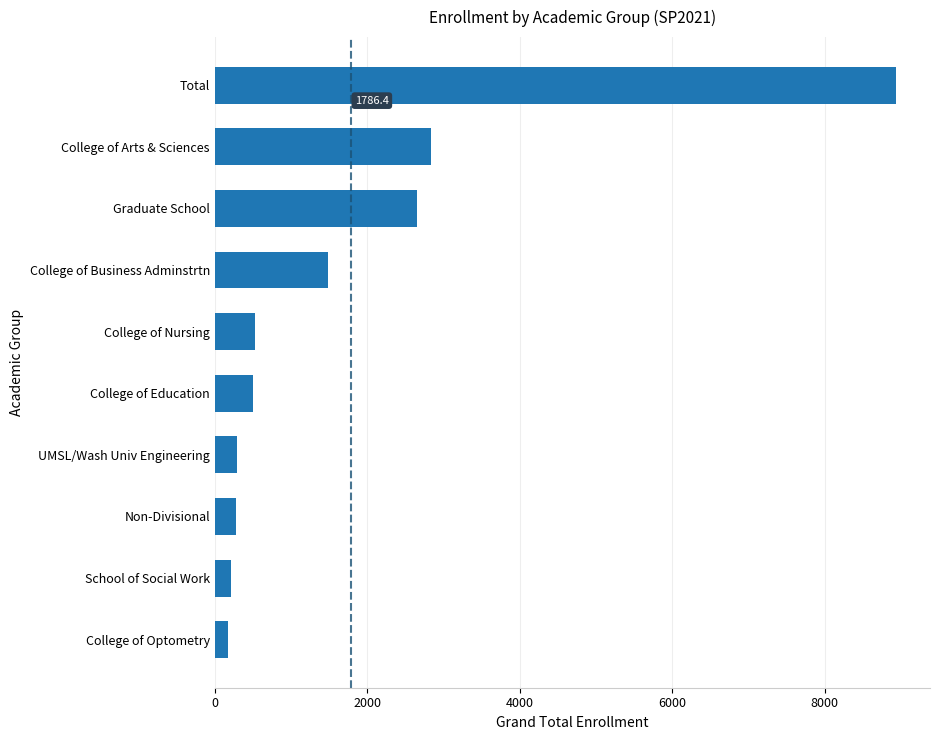

How many series are shown in this chart?

1